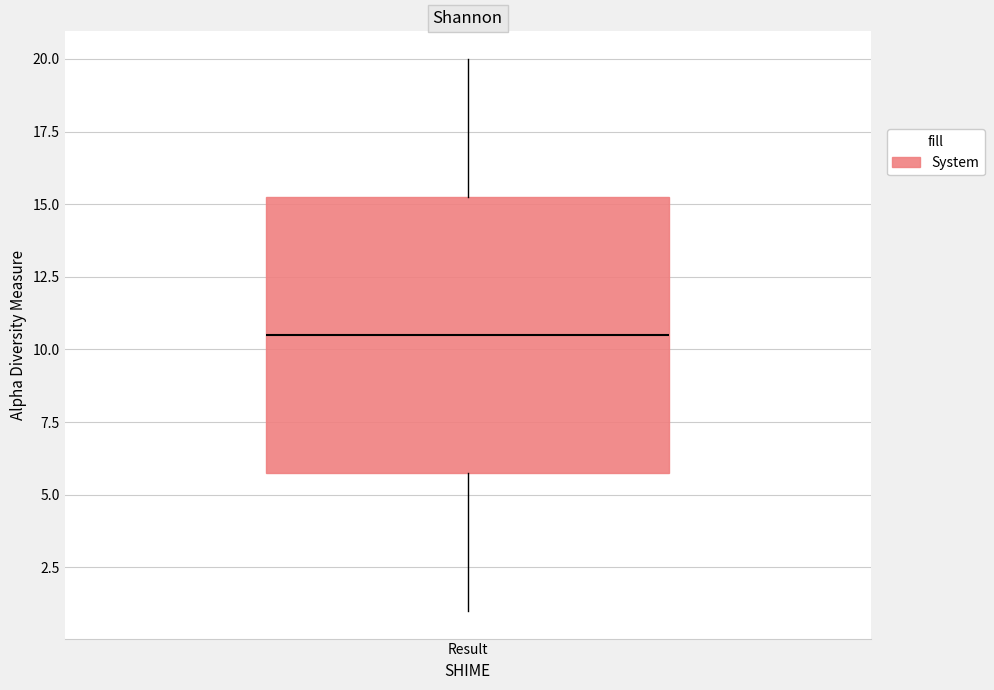

Where is the lower edge of the box for Result on the y-axis? The values are not printed on the chart, so give them approximately, as read against the axis.

6.0